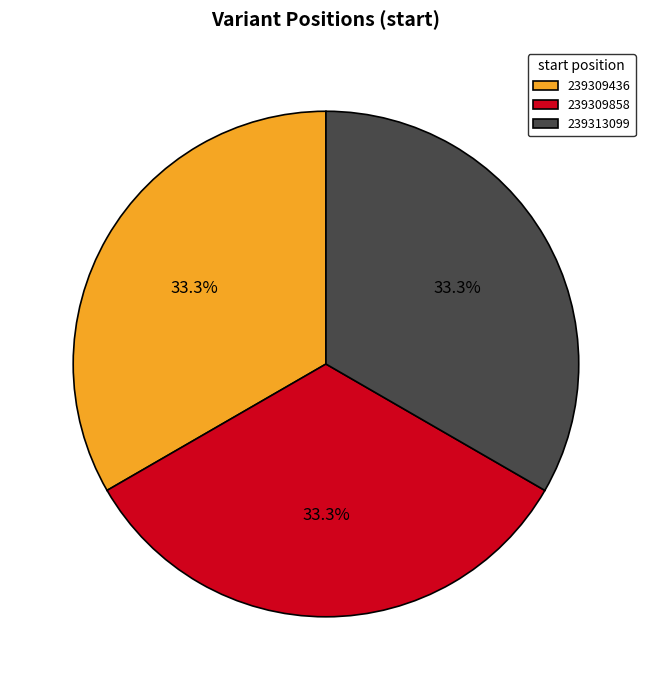

Does any single category account for the majority?

No